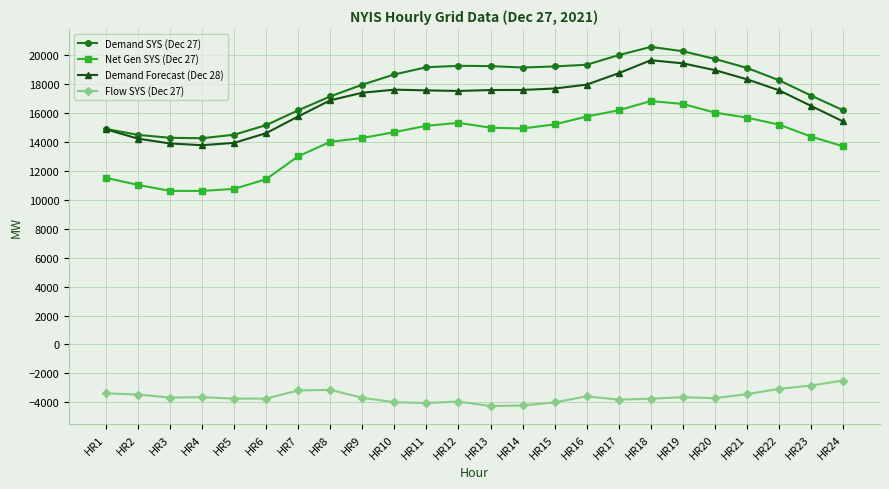

Where does the Flow SYS (Dec 27) series first go above -3671?

HR1